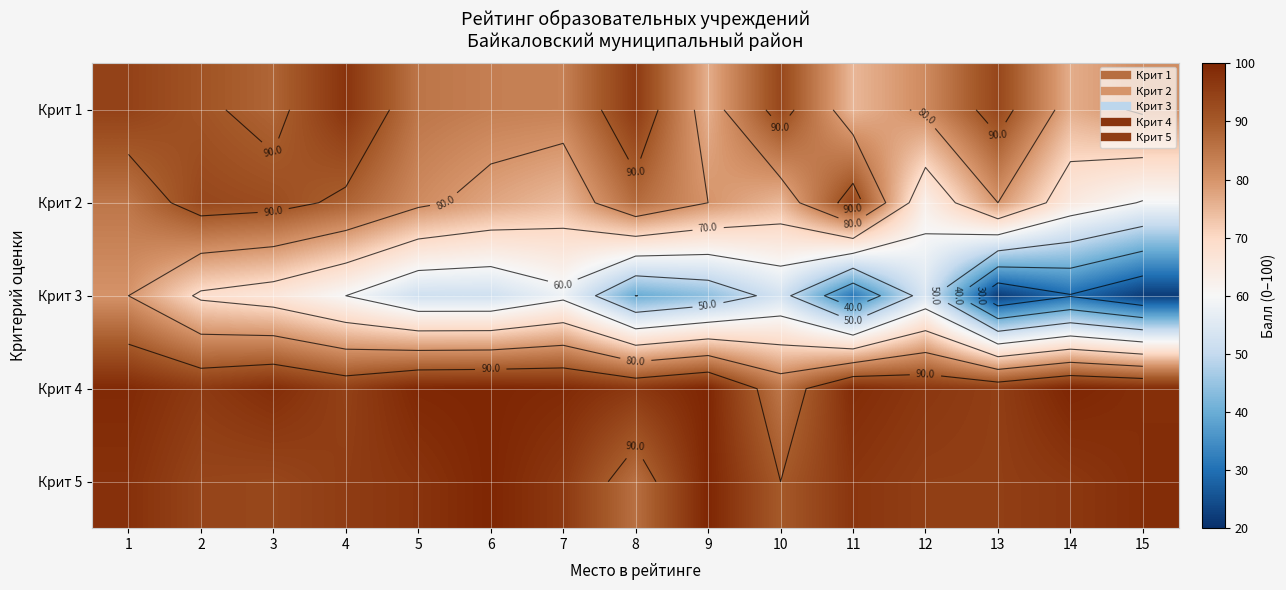

What is the sum of the Крит 5 values at 6 and 15?

198.5